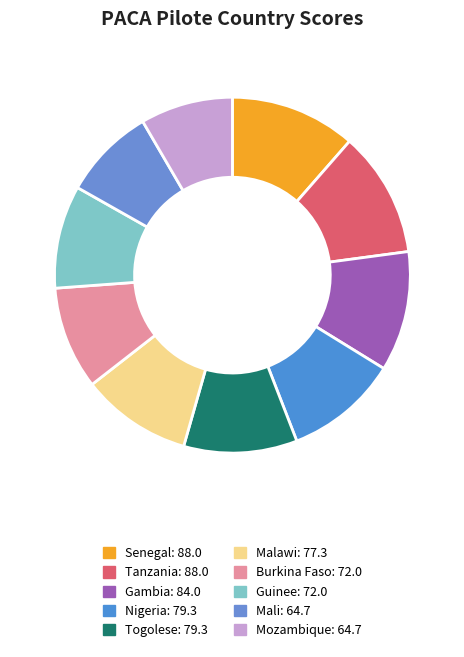

What is the ratio of the value at Nigeria to the value at Burkina Faso?

1.1